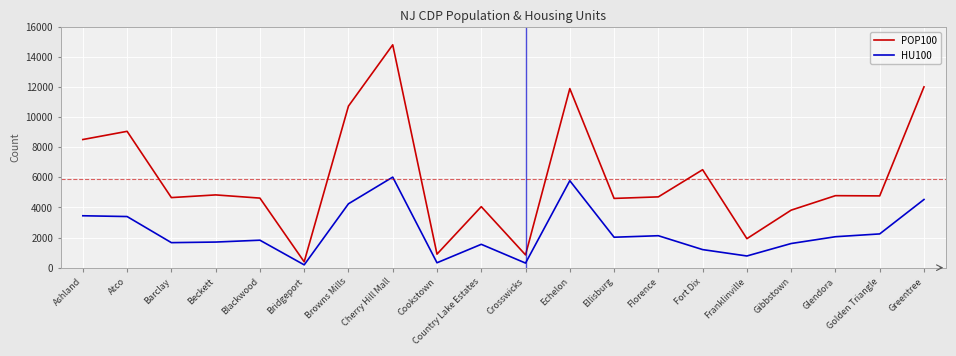

True or false: HU100 and POP100 intersect in this chart.

False